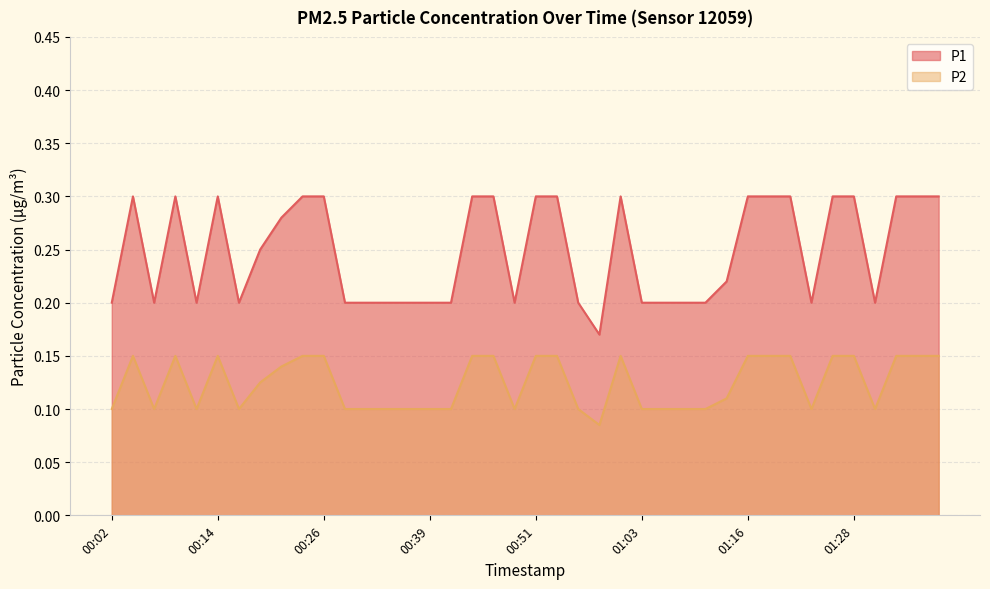

True or false: P2 has more than 0 interior local peaks.

True